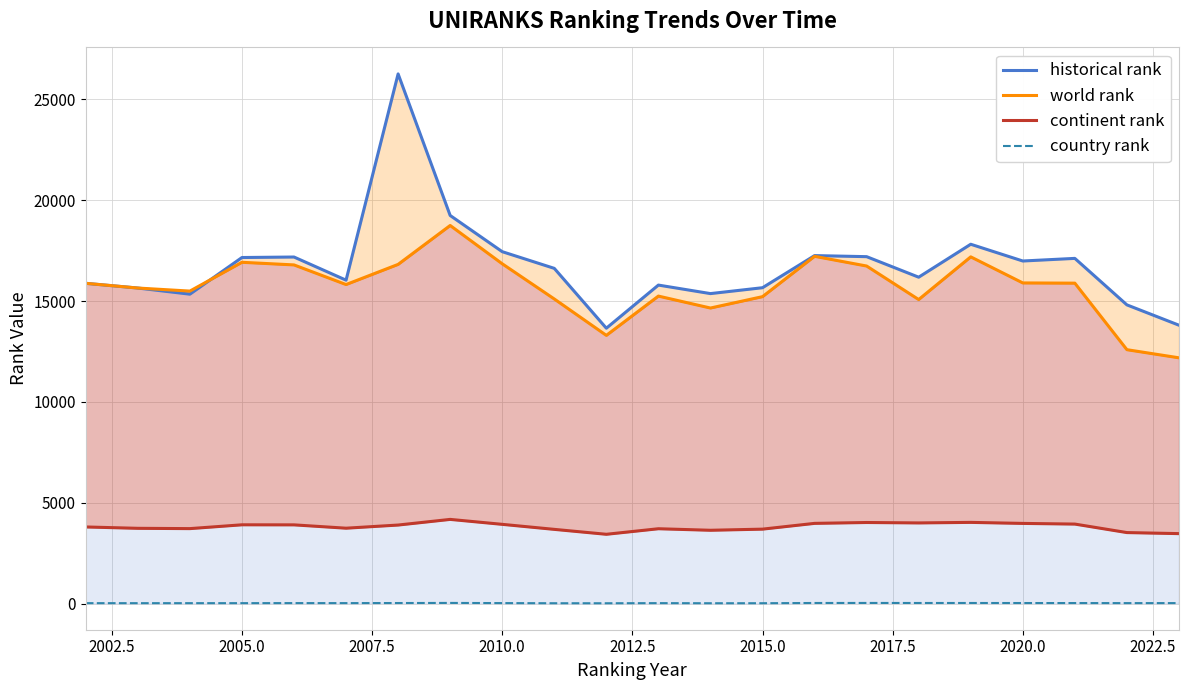

What is the greatest value displayed?

26255.0